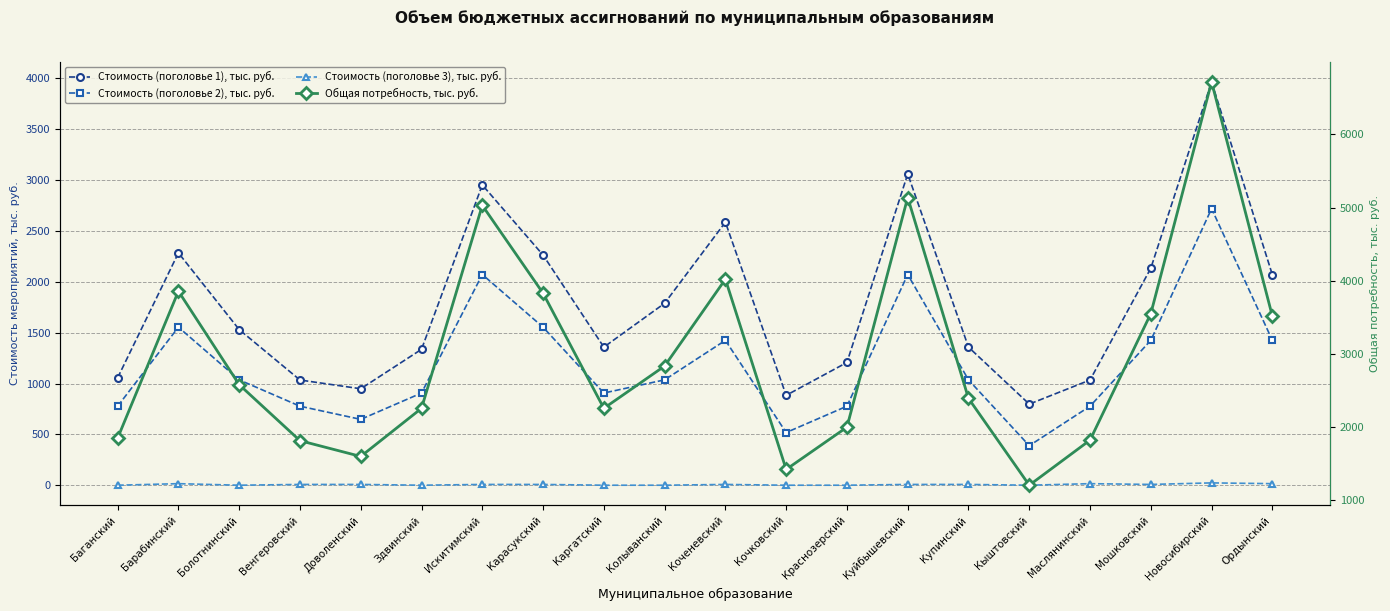

At which category is the sum across all series the highest?

Новосибирский